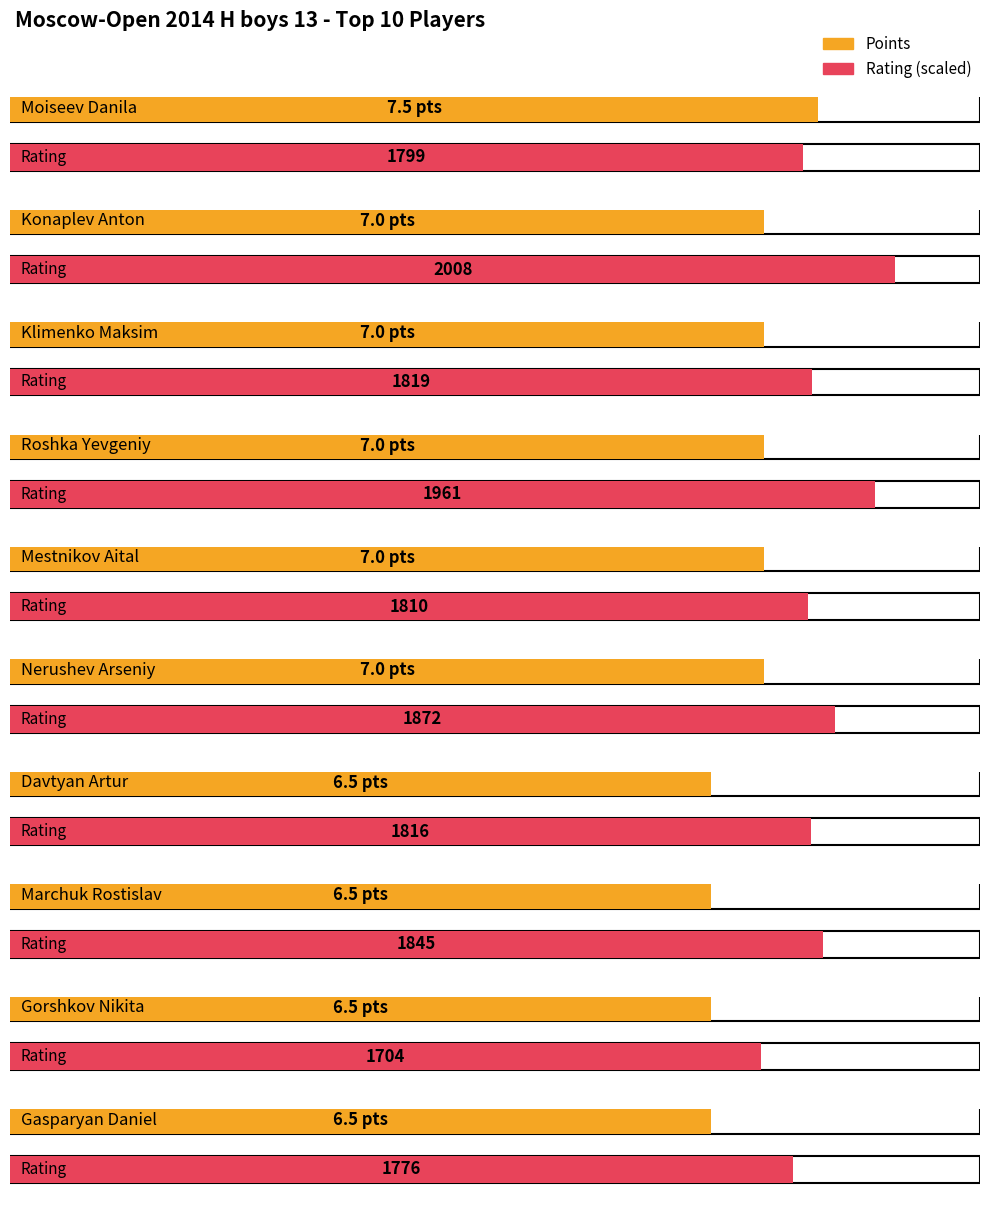

Which series changed the most between Gorshkov Nikita and Gasparyan Daniel?

Rating